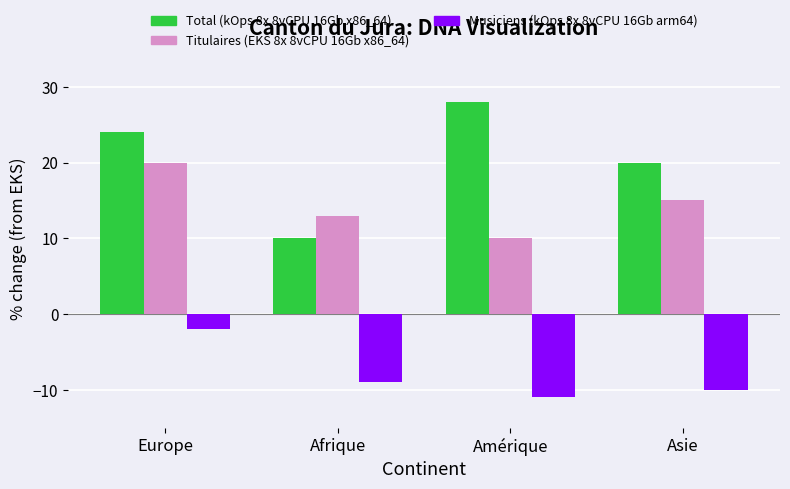

What is the smallest value displayed?

-11